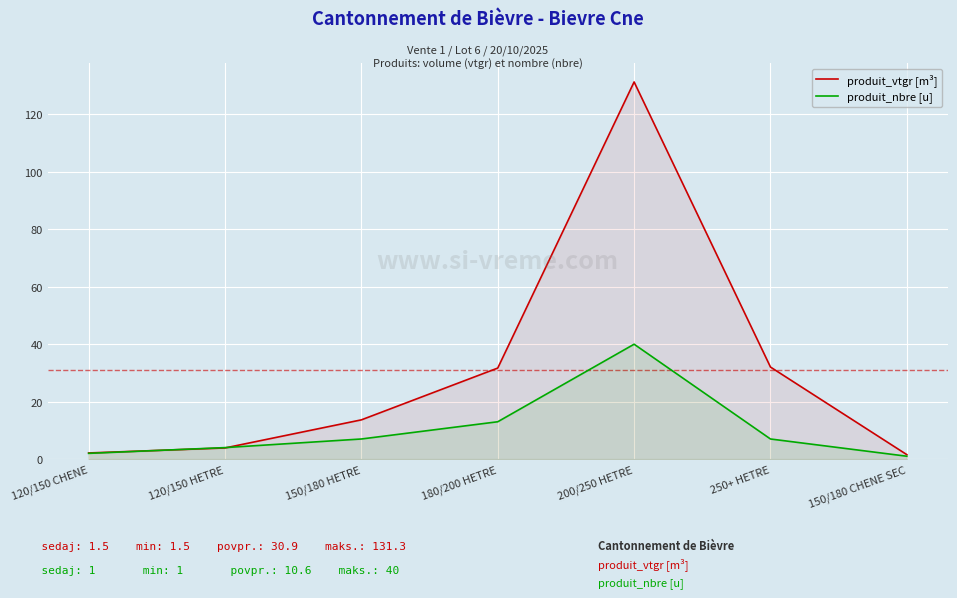

True or false: produit_nbre [u] has more than 0 interior local peaks.

True